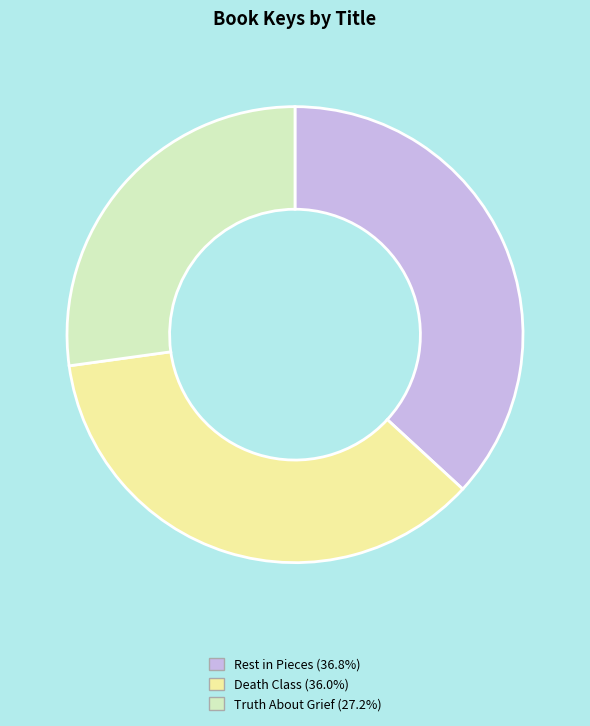

Does Truth About Grief account for over 50% of the chart?

No